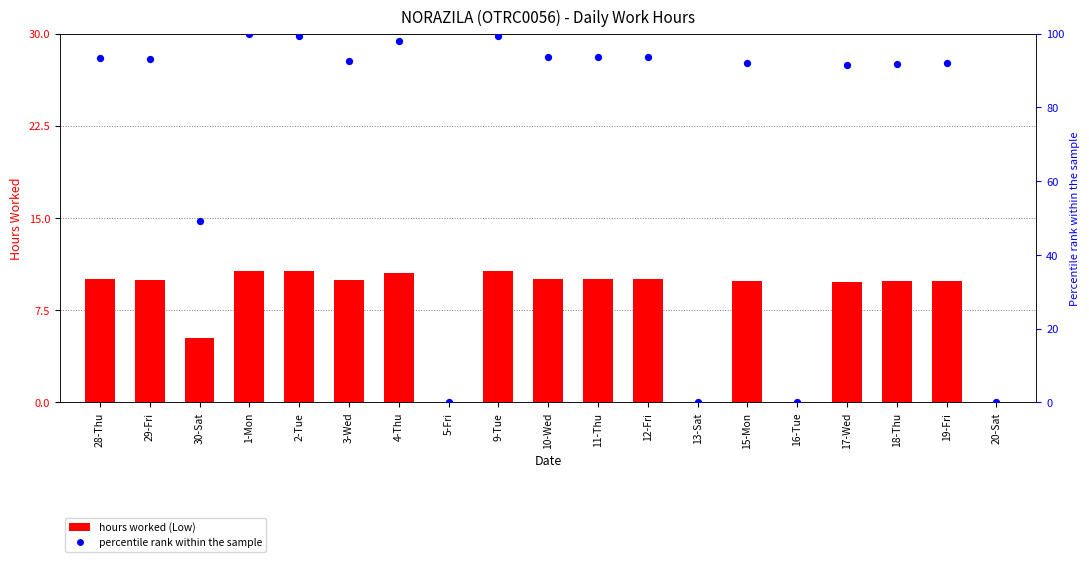

Which series has the largest Y range (max minus min)?

percentile rank